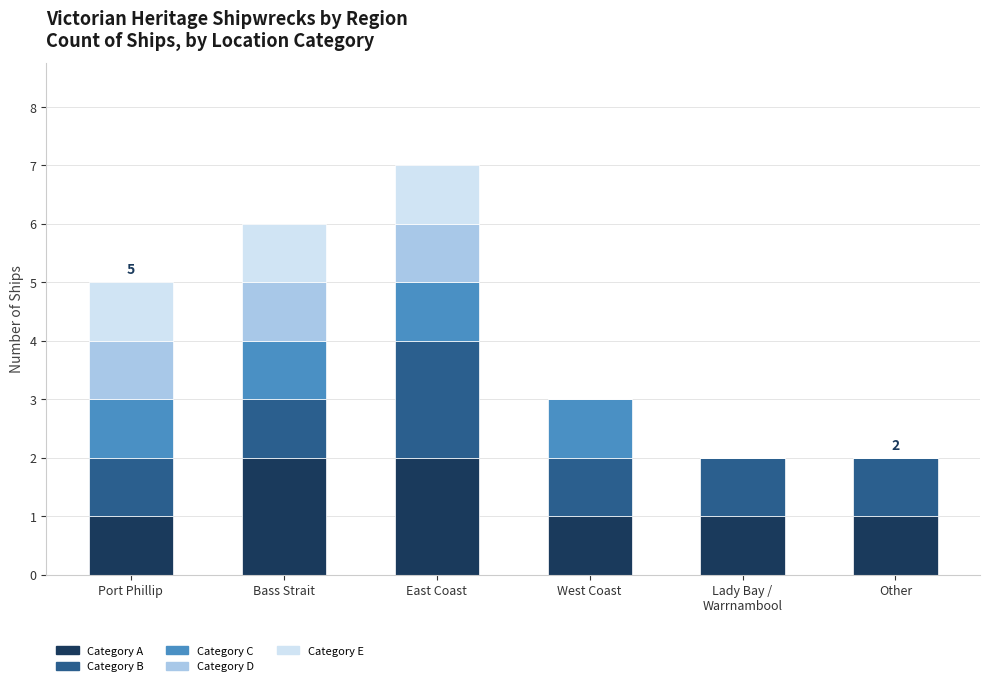

At which category is the sum across all series the highest?

East Coast